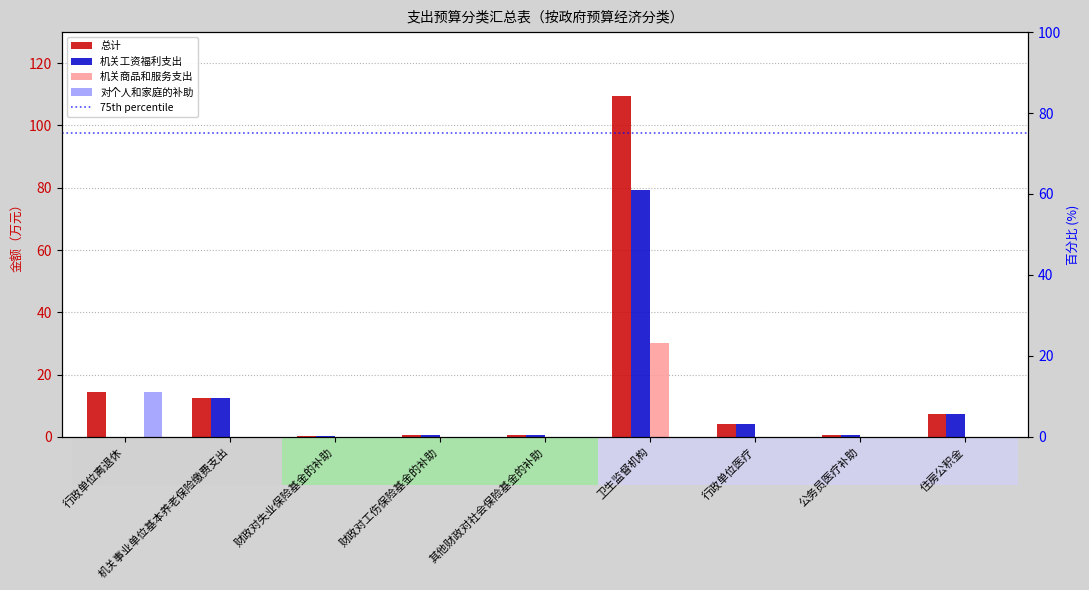

What is the total value across all series at 公务员医疗补助?

1.0